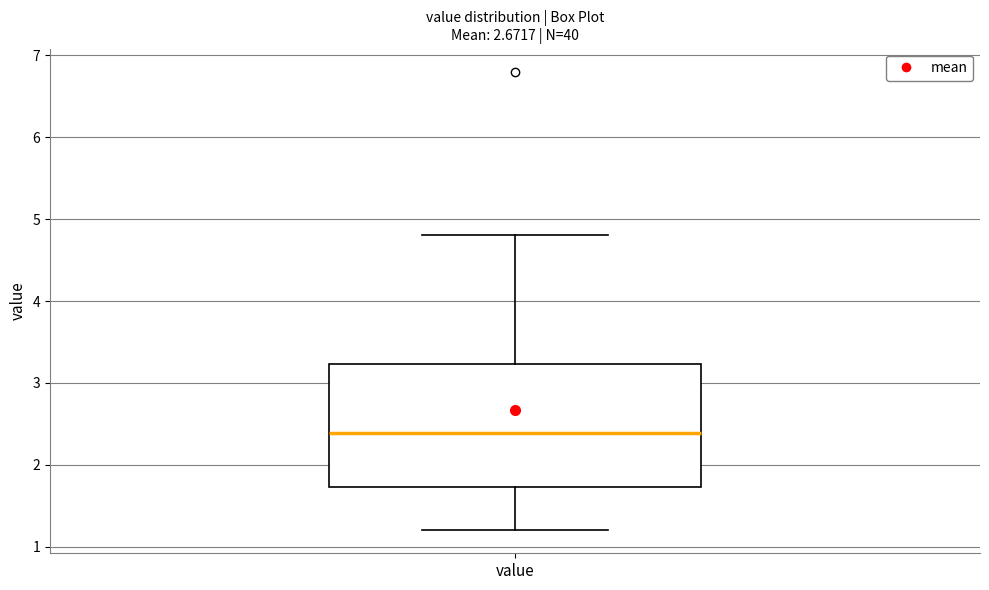

Where does the upper whisker of the box for value end on the y-axis? The values are not printed on the chart, so give them approximately, as read against the axis.

4.8